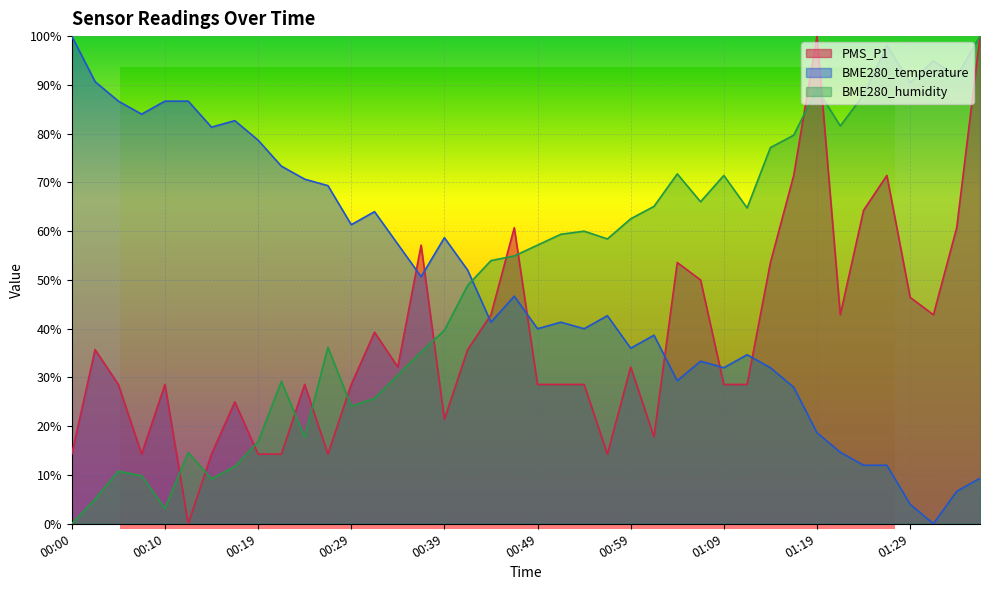

What is the spread (max minus min) of values at 00:05?

75.9